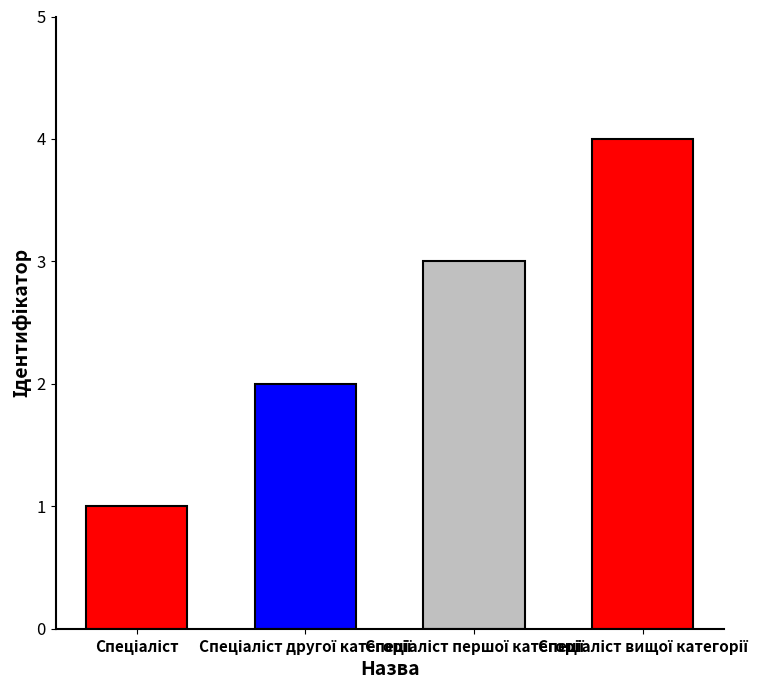

What is the greatest value displayed?

4